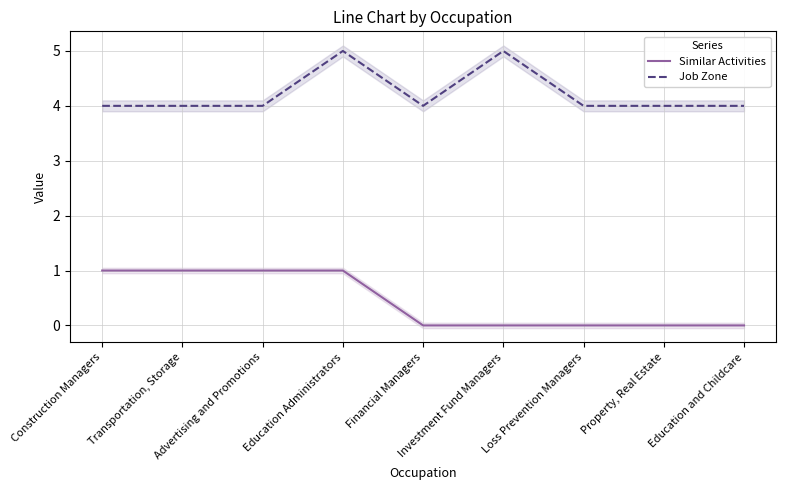

True or false: Similar Activities and Job Zone cross at least once.

False